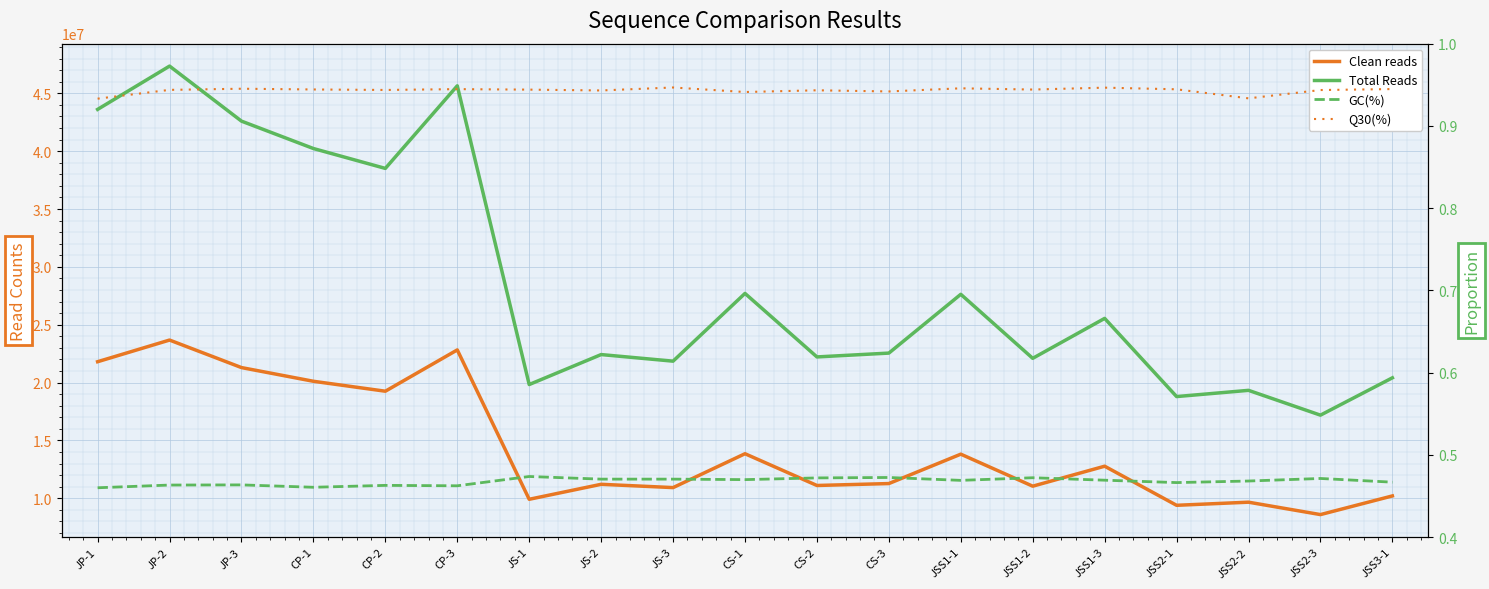

What is the sum of all Q30(%) values?

17.9